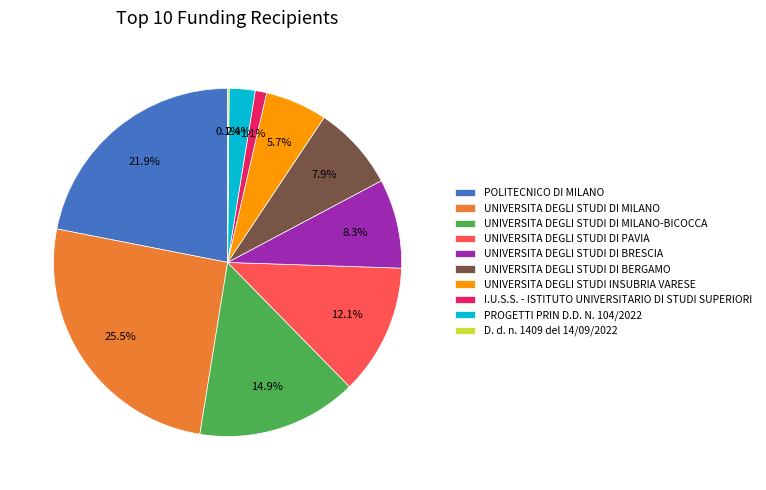

Which has a higher value, POLITECNICO DI MILANO or UNIVERSITA DEGLI STUDI DI BERGAMO?

POLITECNICO DI MILANO